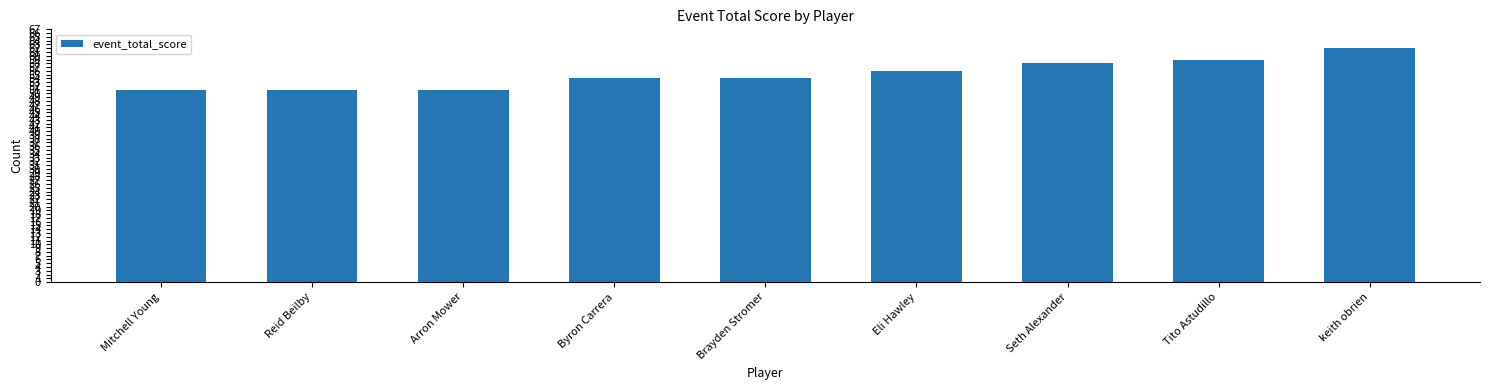

The value at Seth Alexander is 58. True or false?

True